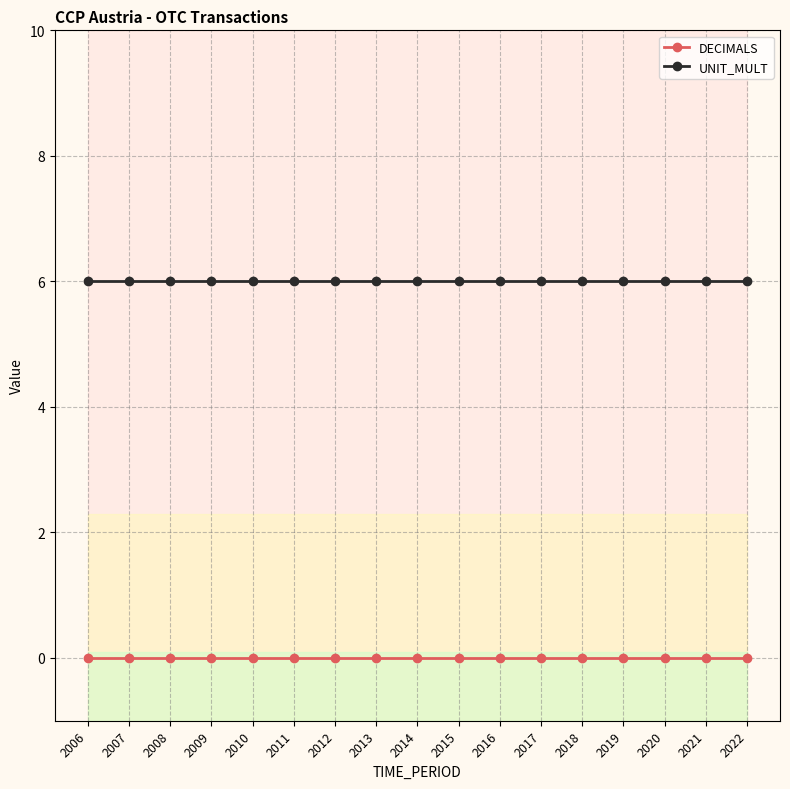

True or false: UNIT_MULT and DECIMALS intersect in this chart.

False